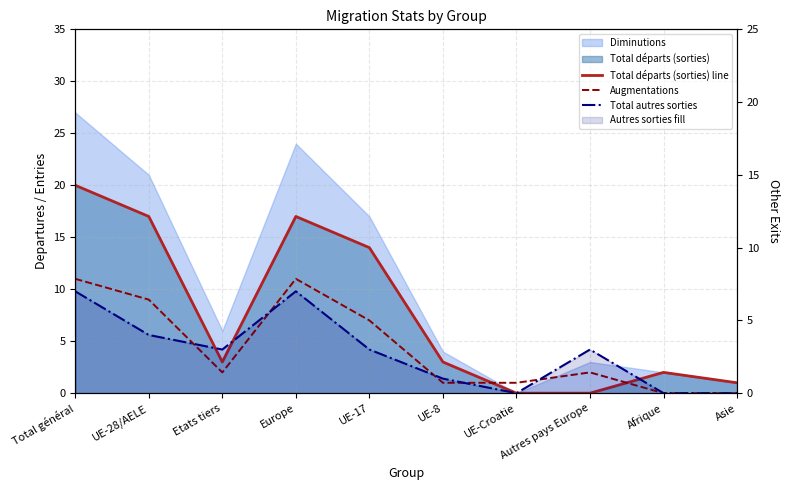

At which category is the sum across all series the highest?

Total général